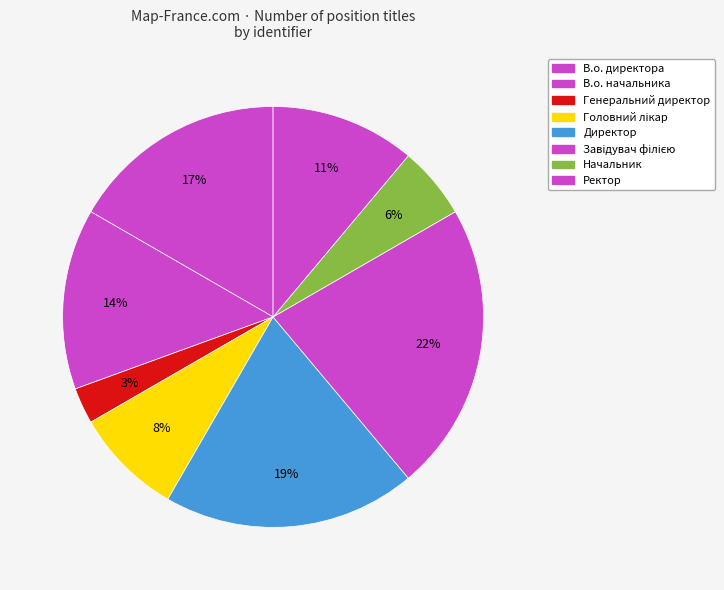

Rank the categories by value from lowest to highest.

Генеральний директор, Начальник, Головний лікар, Ректор, В.о. начальника, В.о. директора, Директор, Завідувач філією